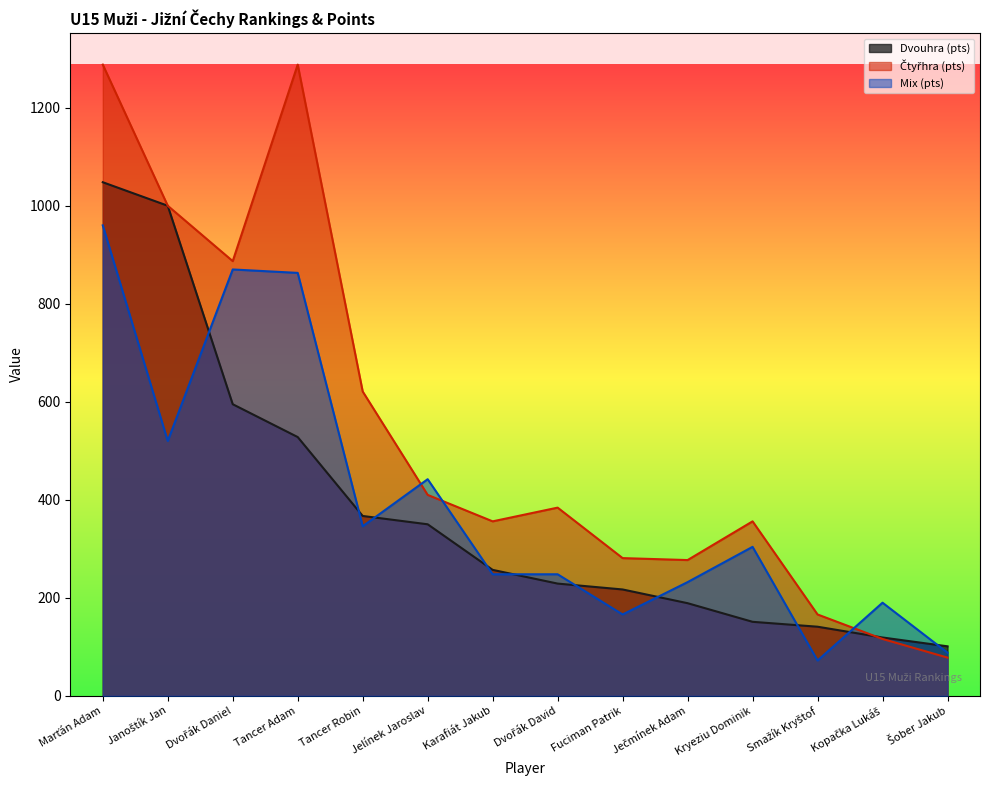

Count the number of categories in the chart.

14